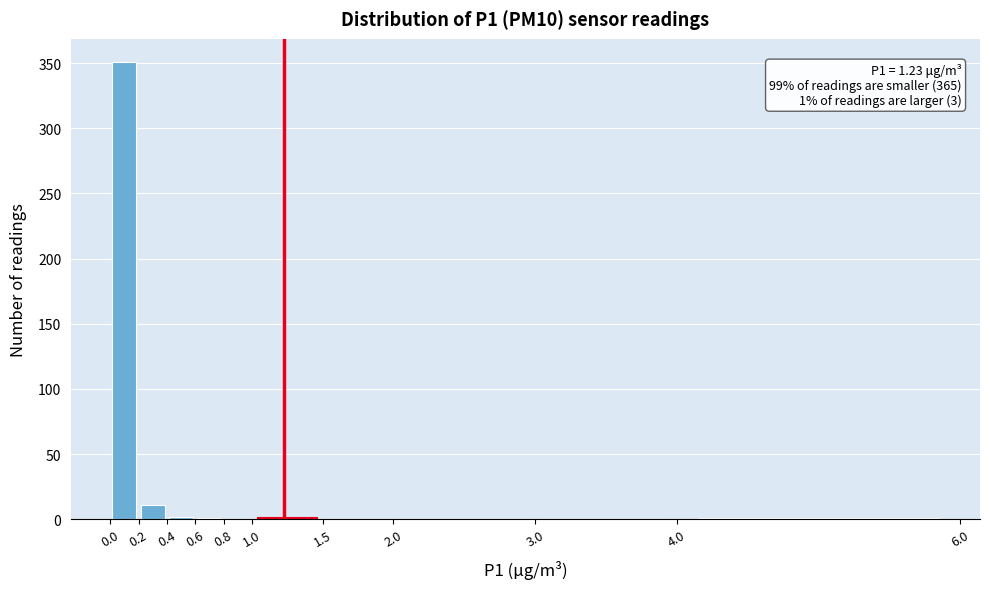

Over which range of the x-axis is the bar tallest?

0.0 to 0.2